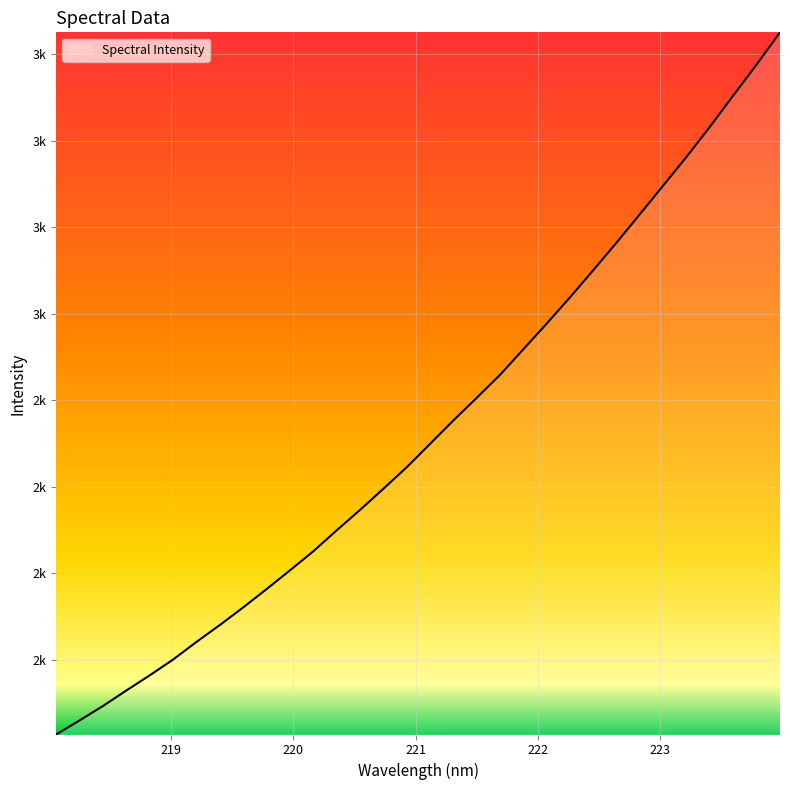

What is the label of the 12th point from the right?

221.8812